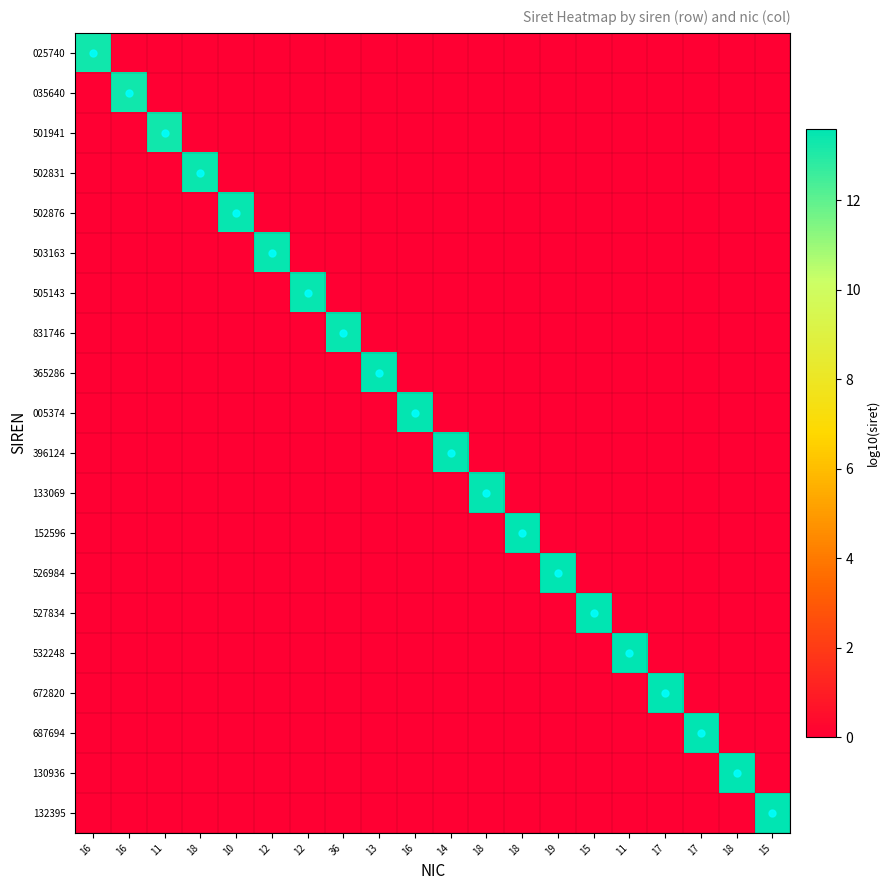

Which label corresponds to the smallest value in the chart?

16